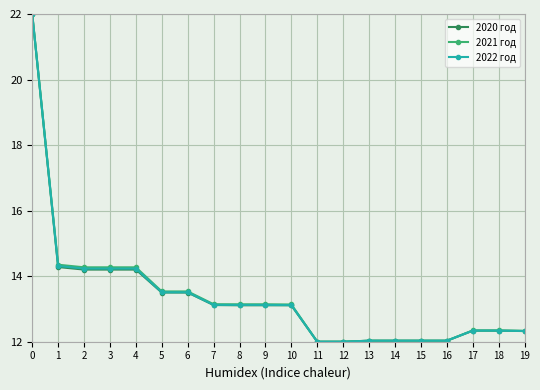

What is the greatest value displayed?

22.0